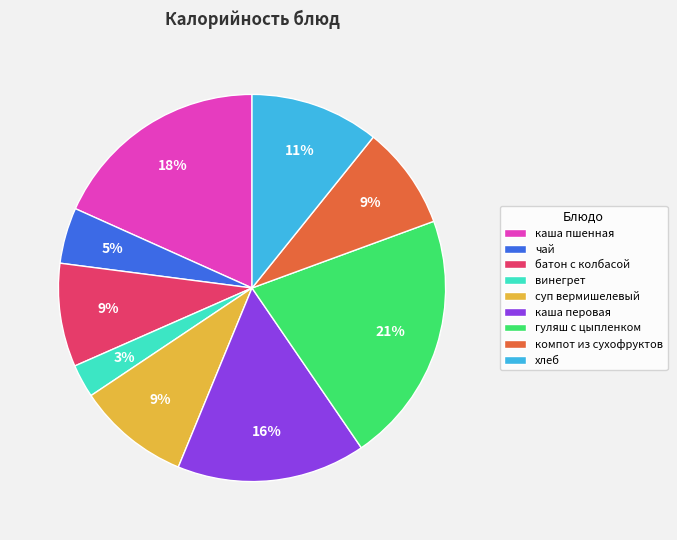

To the nearest percent, what is the difference between the largest and smallest slice percentages?

18%